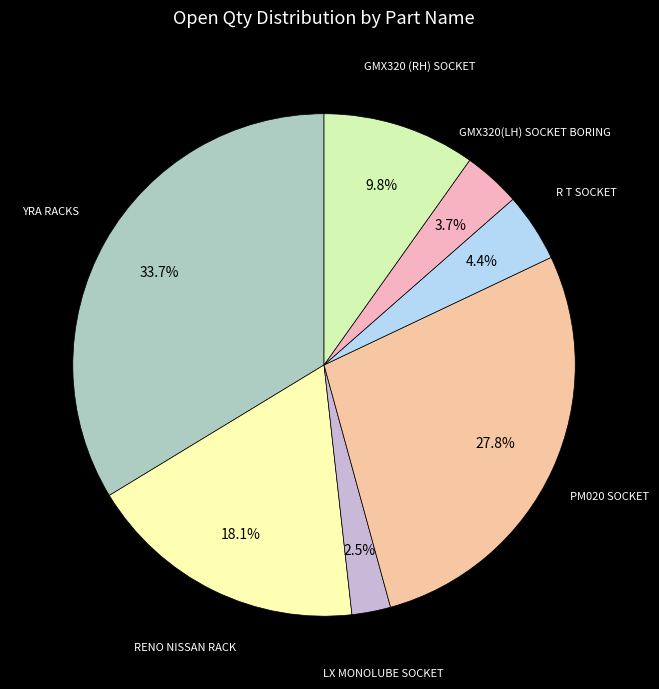

Does any single category account for the majority?

No